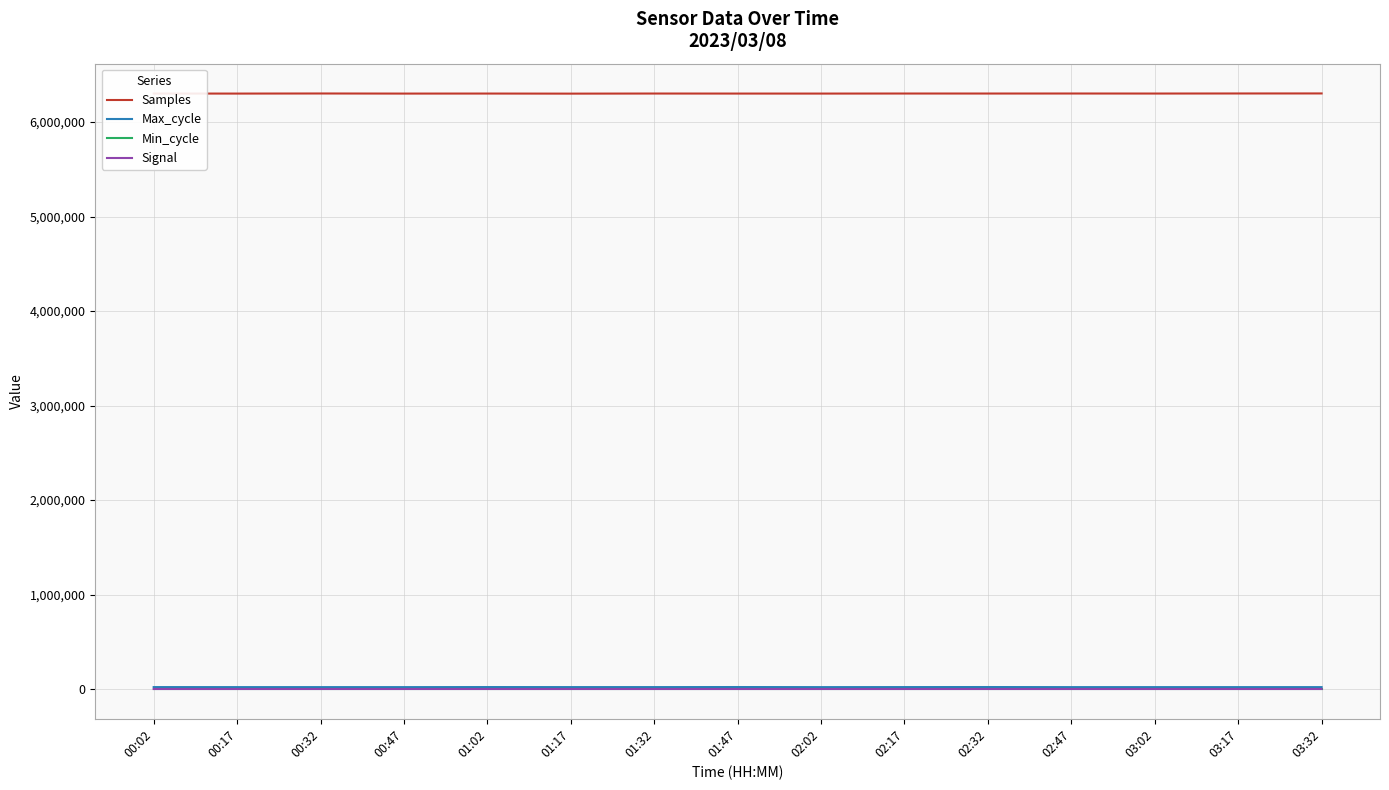

Which series has the widest spread of values?

Samples